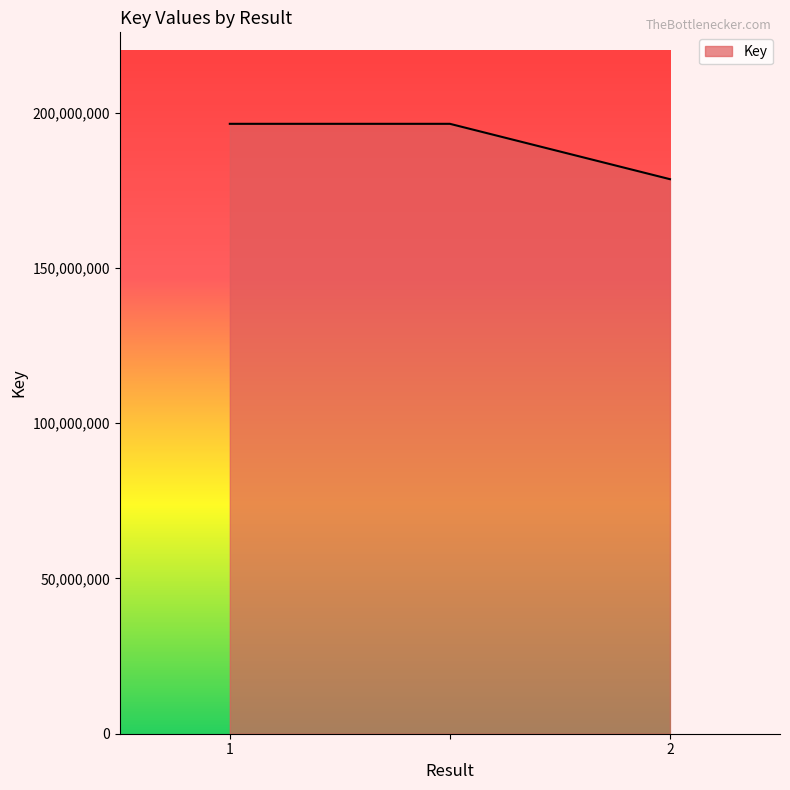

What is the smallest value displayed?

178539245